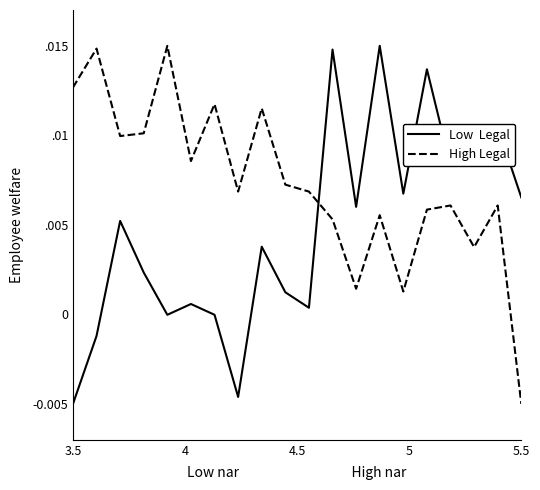

Is this an area chart (filled region under the line)?

No